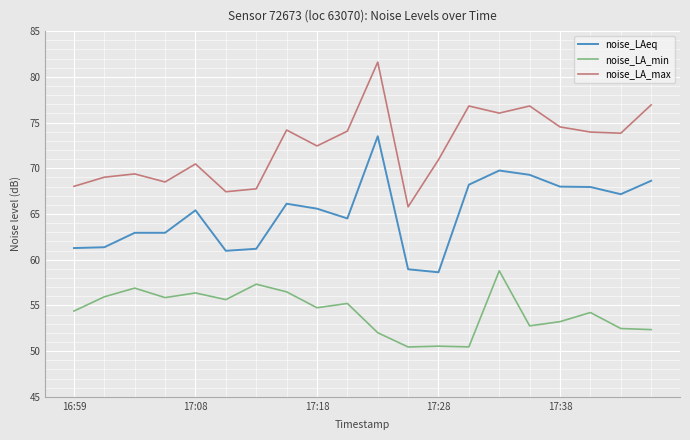

What is the maximum value shown in the chart?

81.6